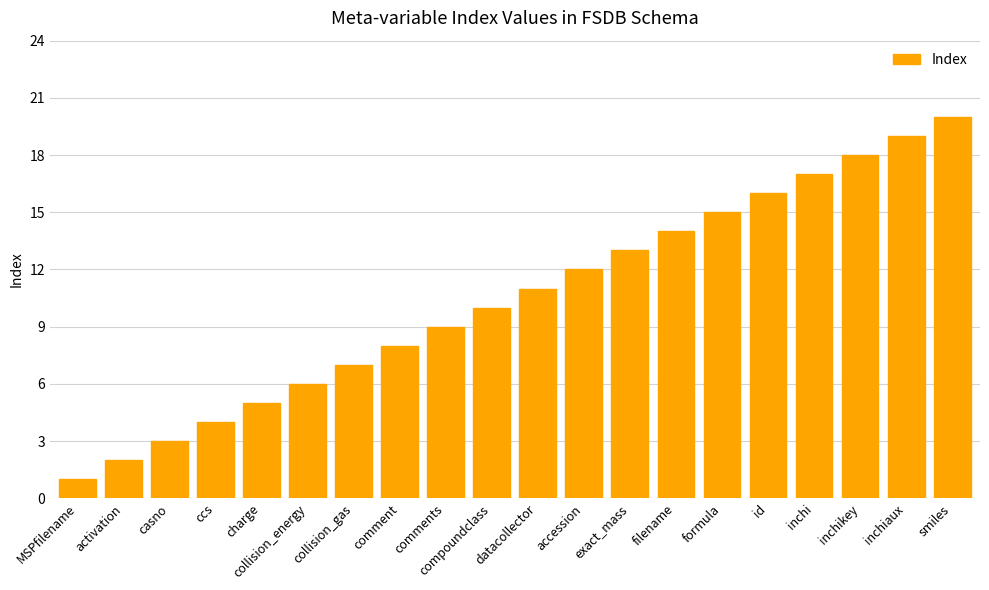

What is the sum of all values?

210